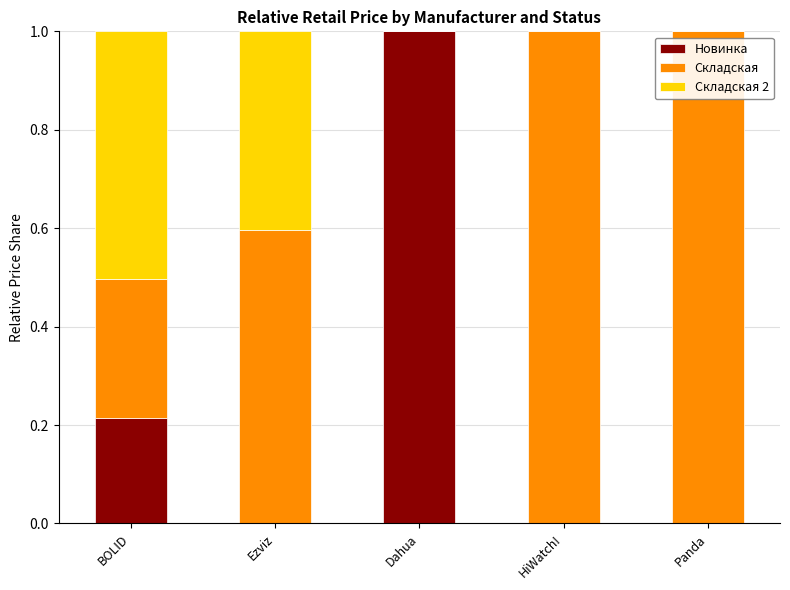

Is it true that Новинка equals -0.6 at HiWatch!?

False